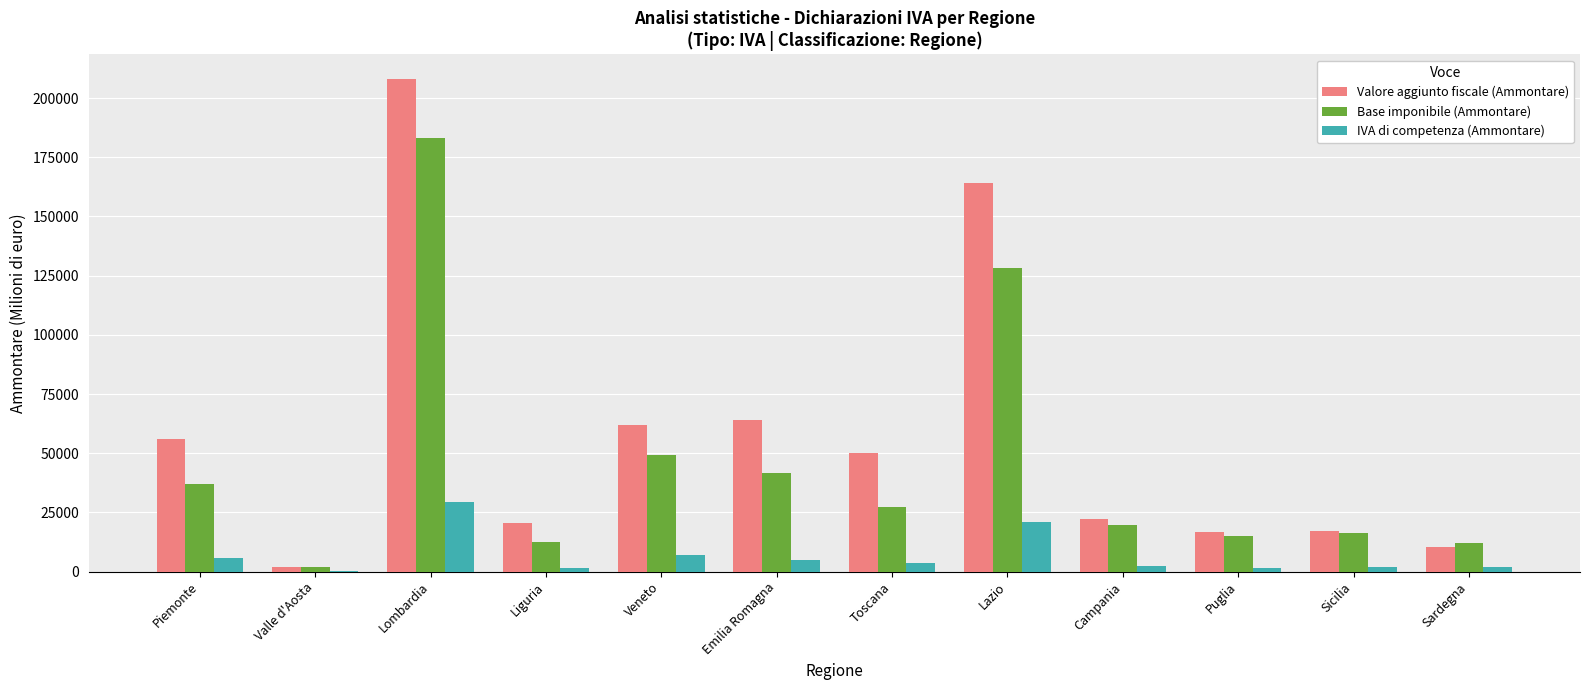

How many groups of bars are there?

12